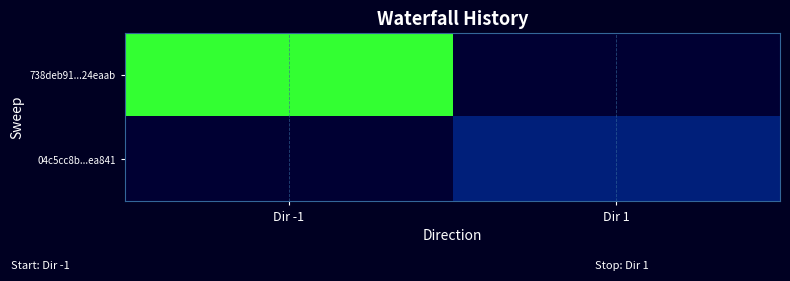

List the series in order of their peak value, highest first.

738deb91...24eaab, 04c5cc8b...ea841